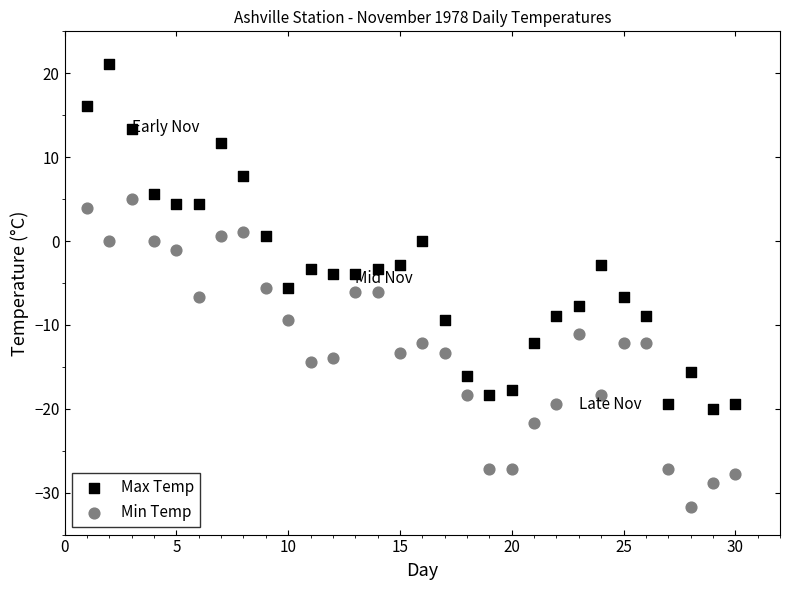

Which series reaches the maximum Y coordinate?

Max Temp